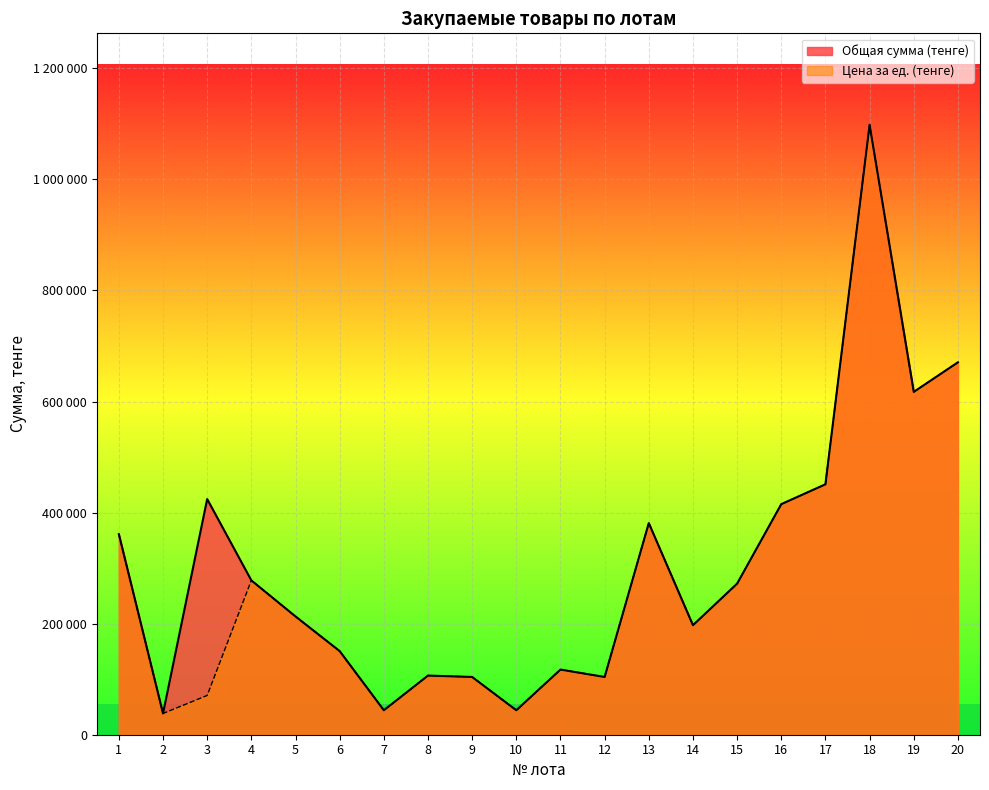

True or false: Цена за ед. (тенге) has a value of 38272 at 2.

True